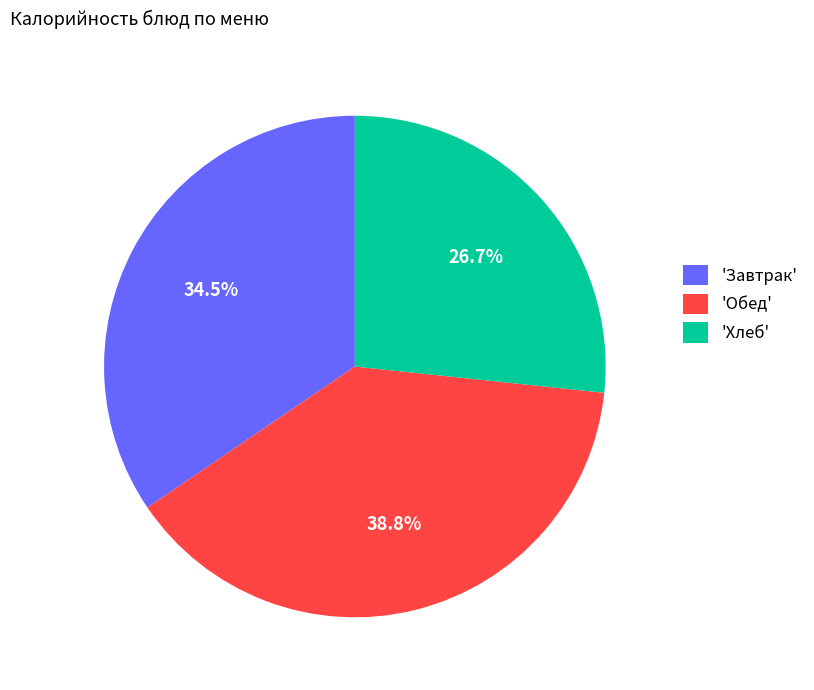

What is the ratio of the value at 'Обед' to the value at 'Хлеб'?

1.5